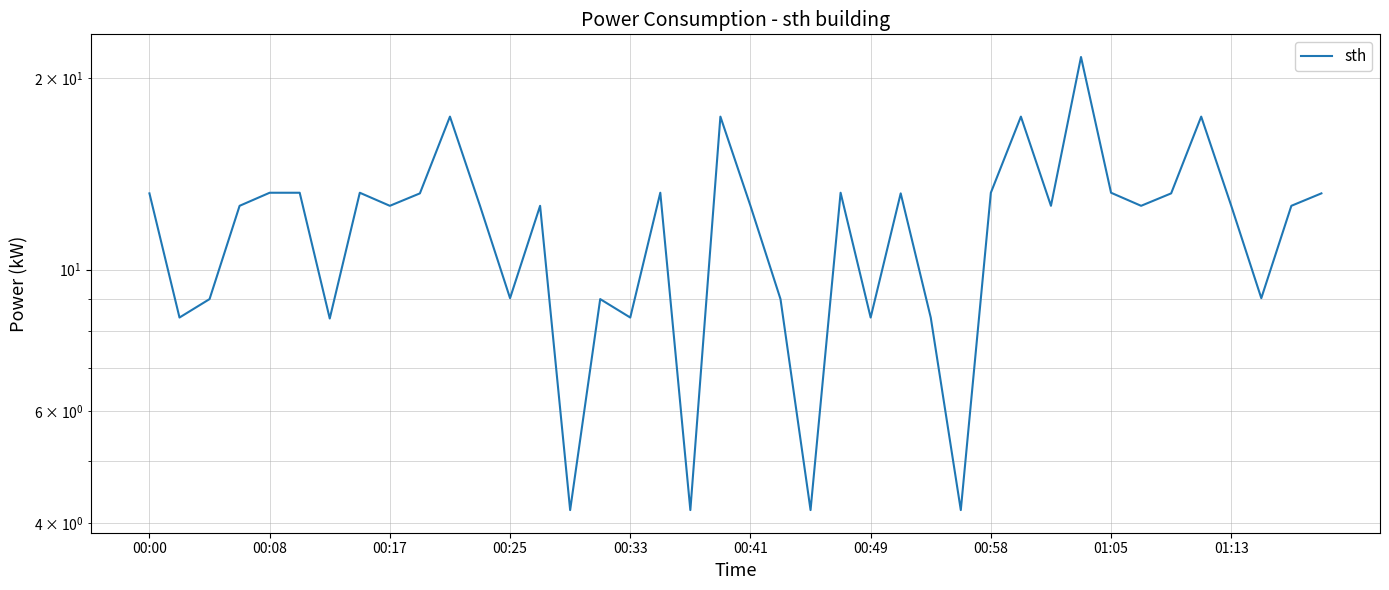

What is the approximate value at 15?

9.0